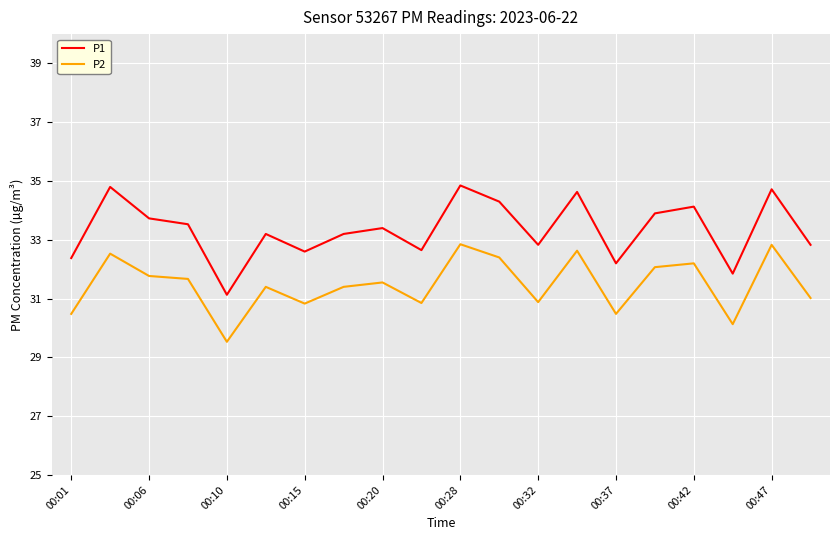

Rank the series by their maximum value, from highest to lowest.

P1, P2